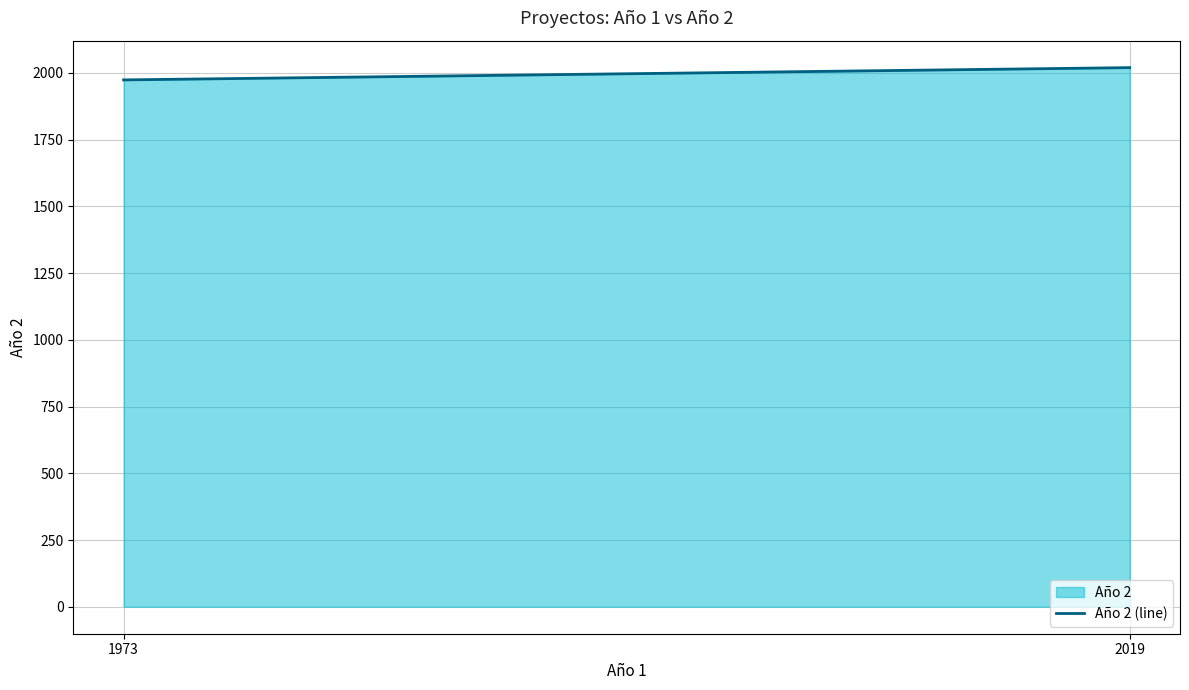

True or false: the data shows 1357 at 1973.

False